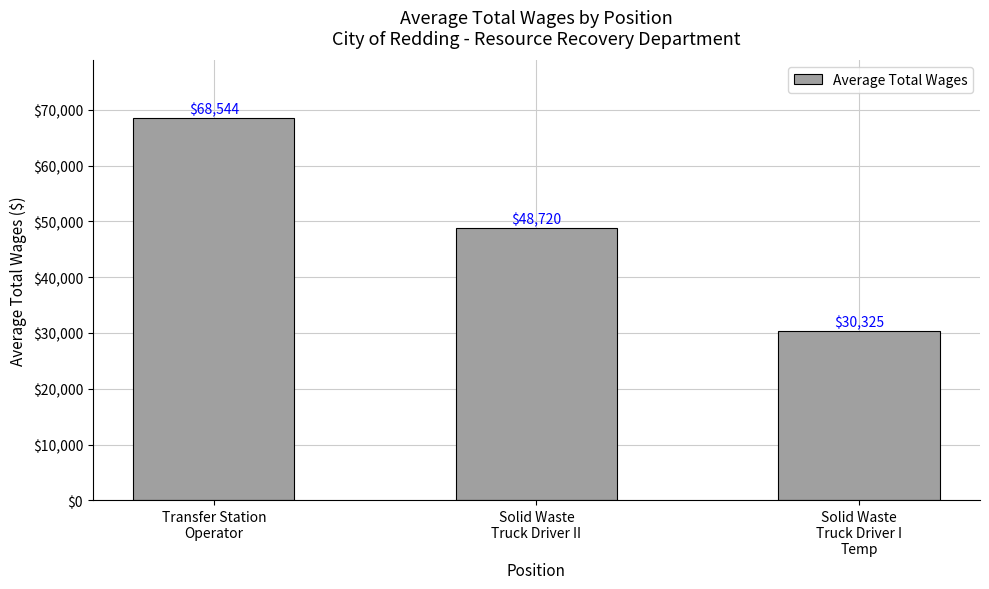

List the labels in order of value, largest first.

Transfer Station
Operator, Solid Waste
Truck Driver II, Solid Waste
Truck Driver I
Temp